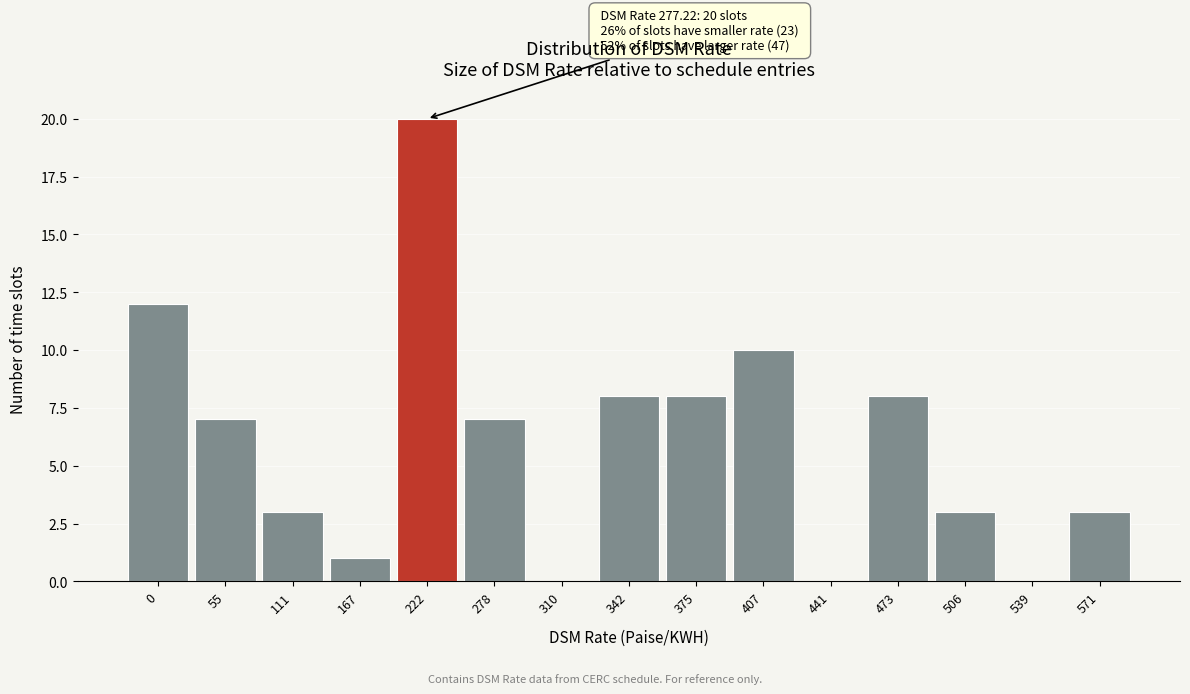

Reading left to right, list all the values displayed in this chart.

0=12	55=7	111=3	167=1	222=20	278=7	310=0	342=8	375=8	407=10	441=0	473=8	506=3	539=0	571=3